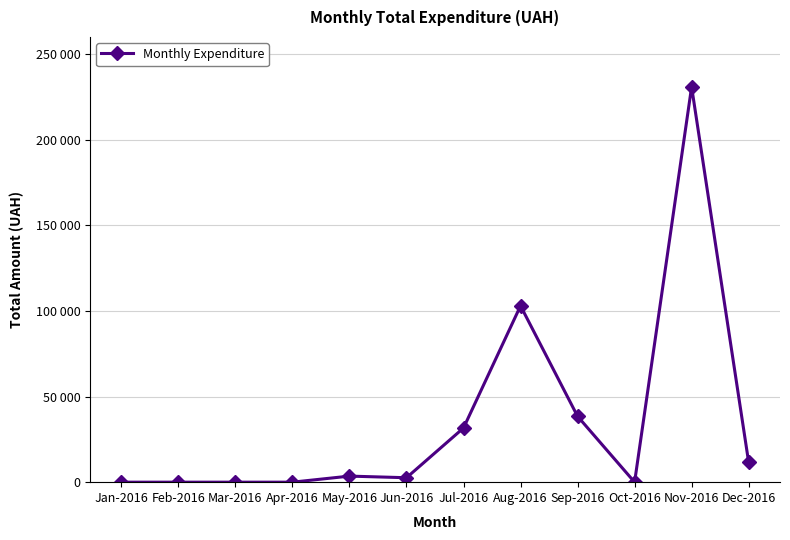

Where is the first local maximum?

May-2016